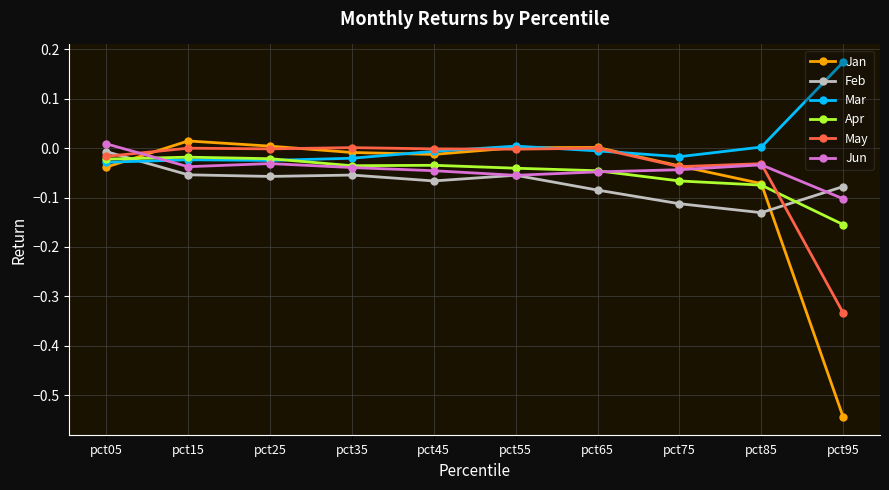

How many values in Jun are below zero?

9